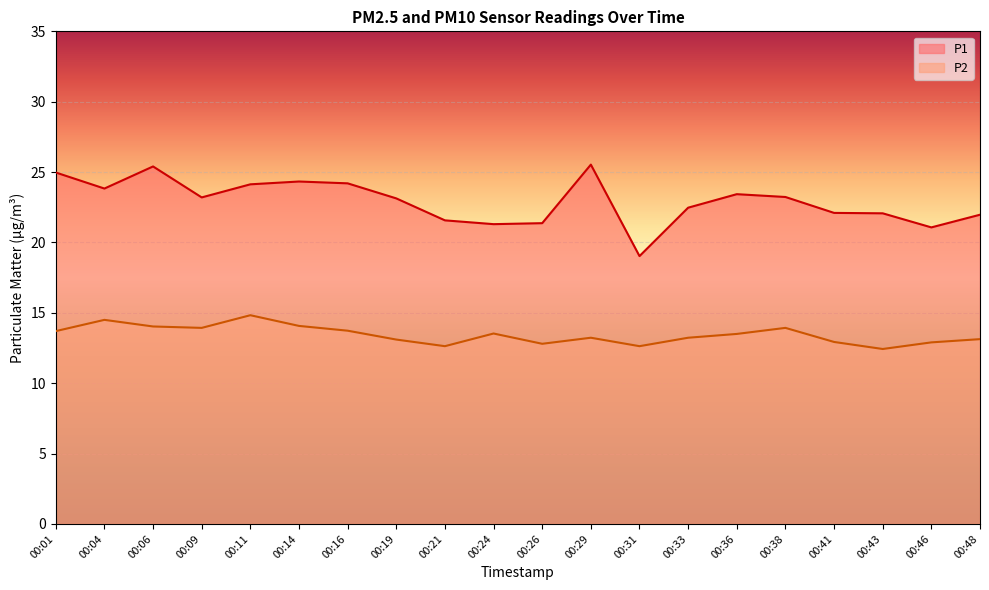

Reading left to right, transcribe all the data shown in this chart.

P1: 25.0	23.8	25.4	23.2	24.1	24.3	24.2	23.1	21.6	21.3	21.4	25.5	19.0	22.5	23.4	23.2	22.1	22.1	21.1	22.0
P2: 13.7	14.5	14.0	13.9	14.8	14.1	13.7	13.1	12.6	13.5	12.8	13.2	12.6	13.2	13.5	13.9	12.9	12.4	12.9	13.1